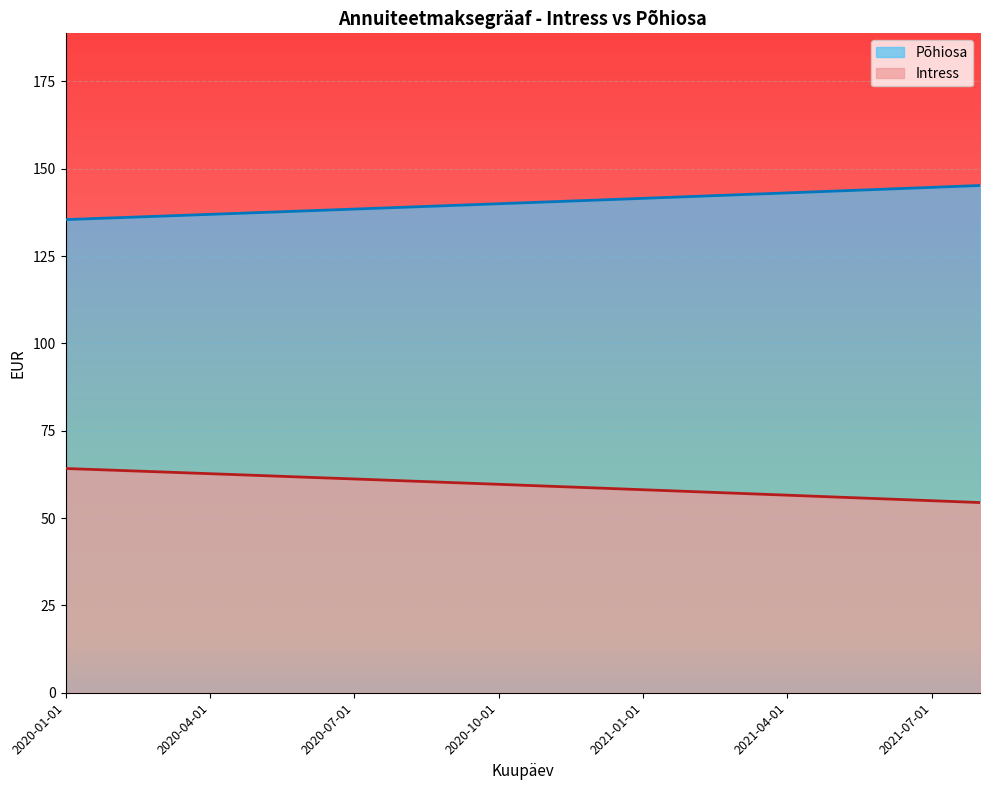

What is the minimum value shown in the chart?

54.4